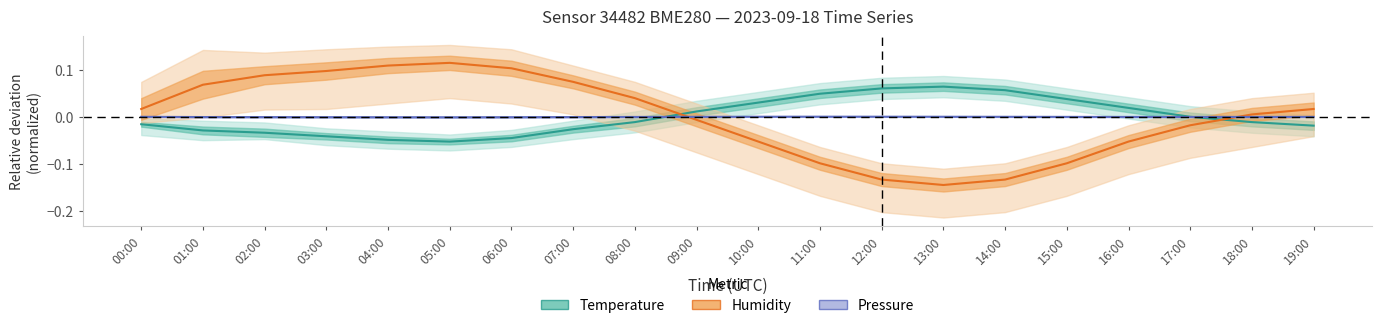

True or false: Pressure has more than 1 points higher than both neighbors.

False